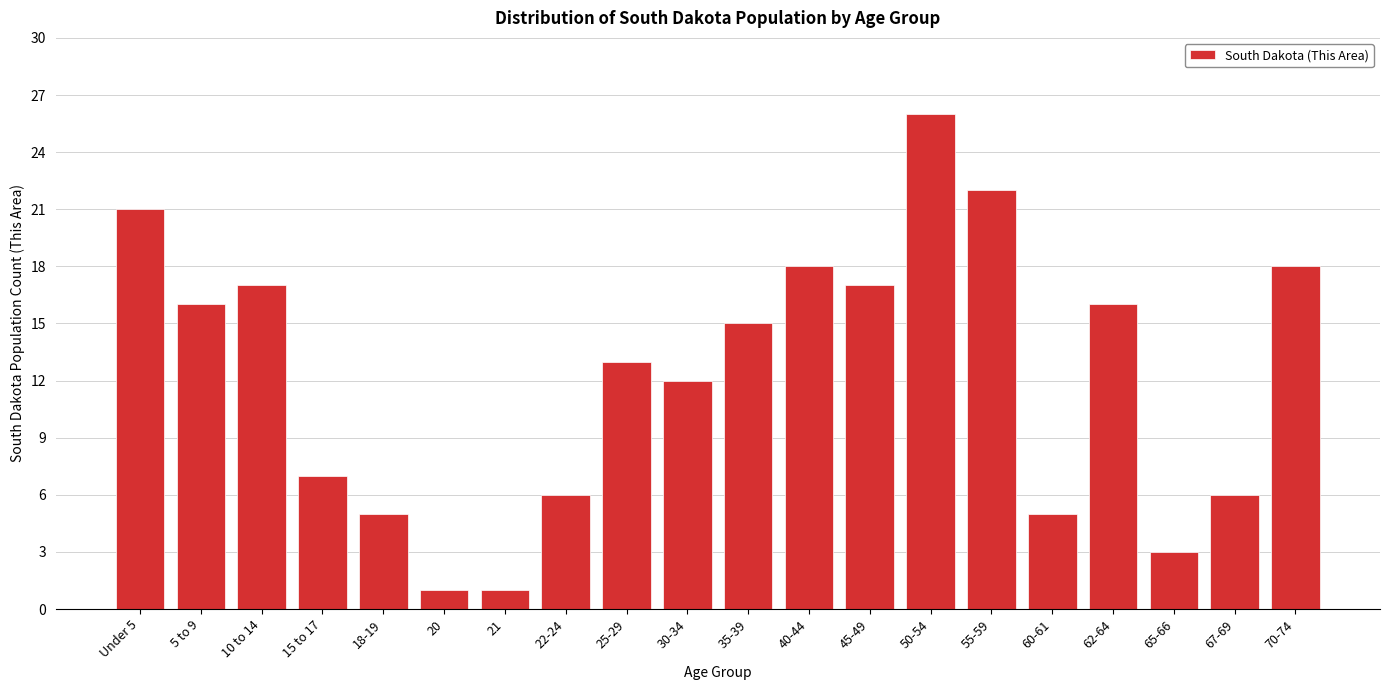

Reading left to right, extract all data points from this chart.

Under 5=21	5 to 9=16	10 to 14=17	15 to 17=7	18-19=5	20=1	21=1	22-24=6	25-29=13	30-34=12	35-39=15	40-44=18	45-49=17	50-54=26	55-59=22	60-61=5	62-64=16	65-66=3	67-69=6	70-74=18